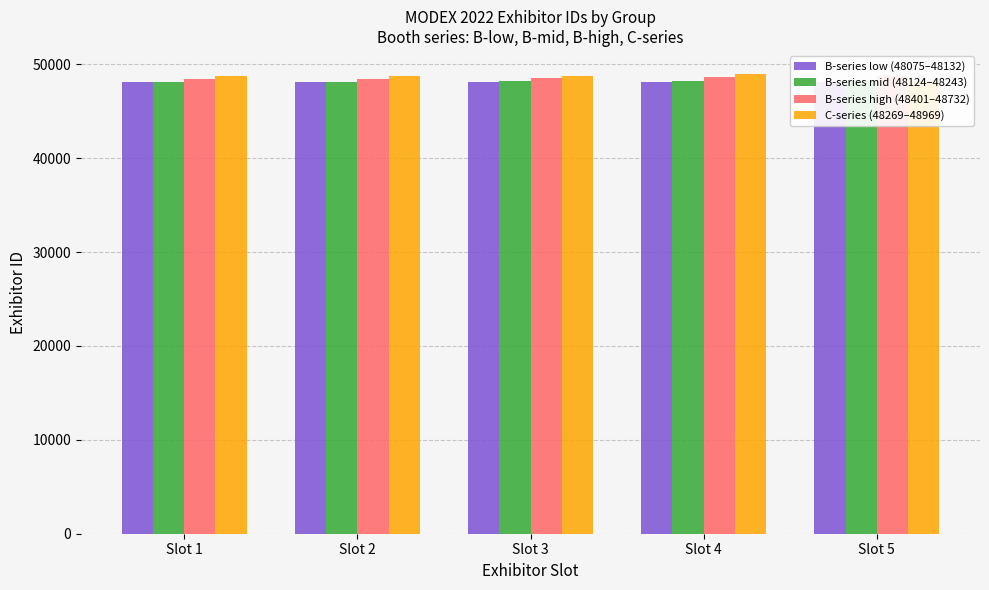

How many groups of bars are there?

5